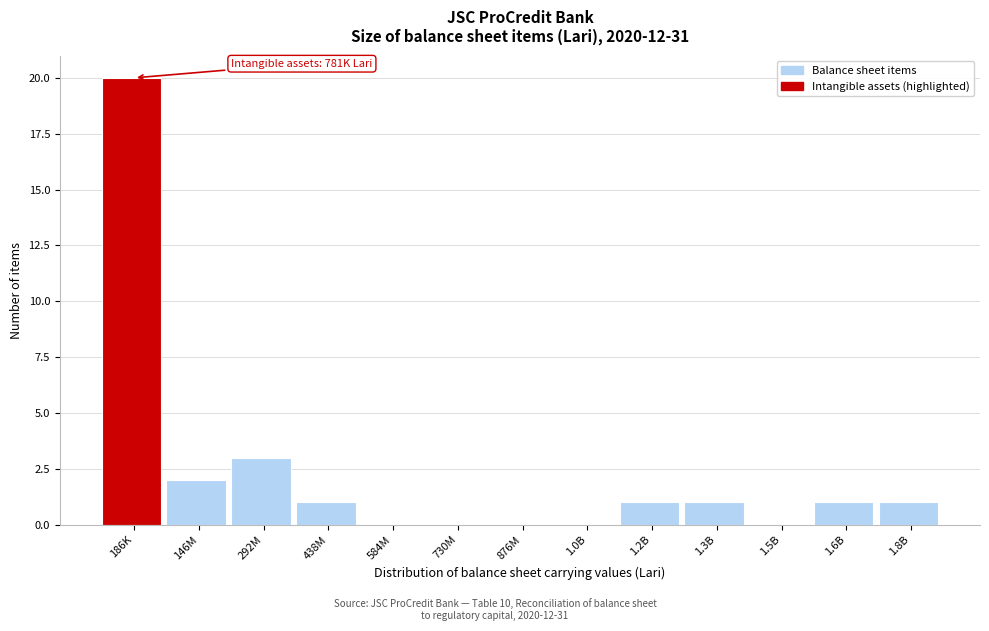

Reading left to right, list all the values displayed in this chart.

186K=20	146M=2	292M=3	438M=1	584M=0	730M=0	876M=0	1.0B=0	1.2B=1	1.3B=1	1.5B=0	1.6B=1	1.8B=1